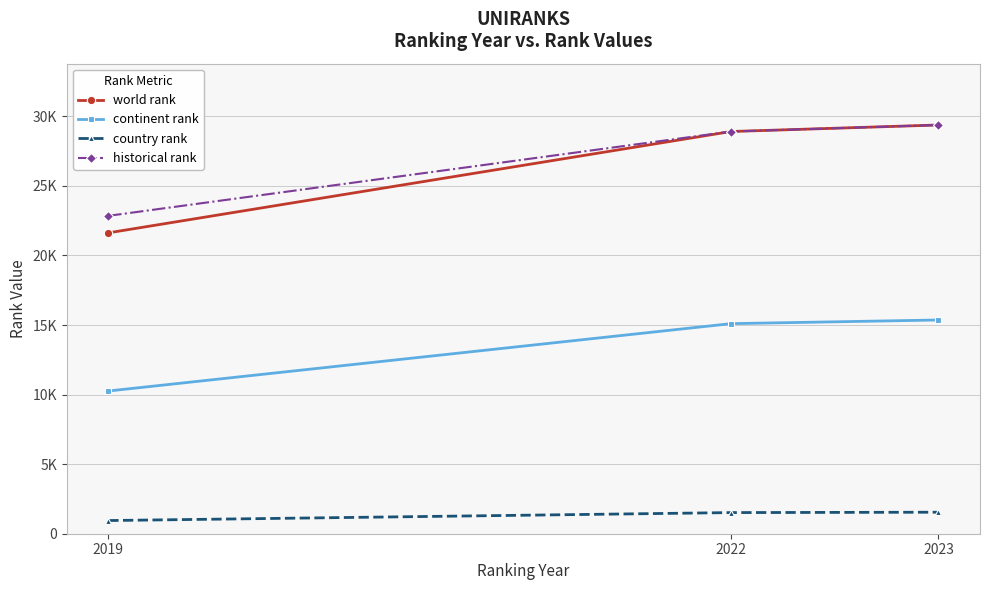

What is the approximate value of continent rank at 2023, to the nearest 10?

15360